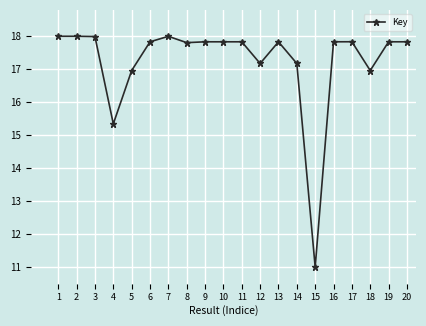

What is the value of the 15th point from the left?

11.0